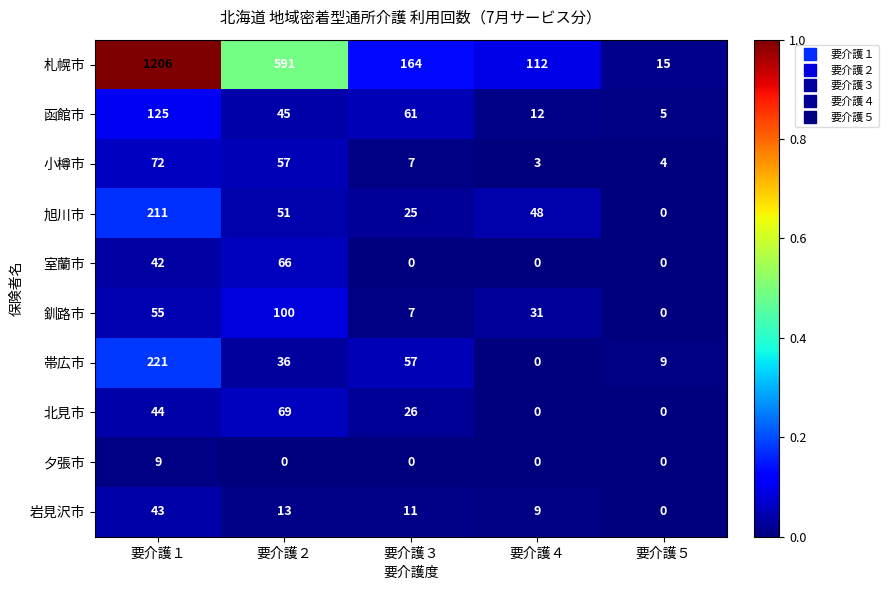

At which category does the chart reach its peak across all series?

要介護１